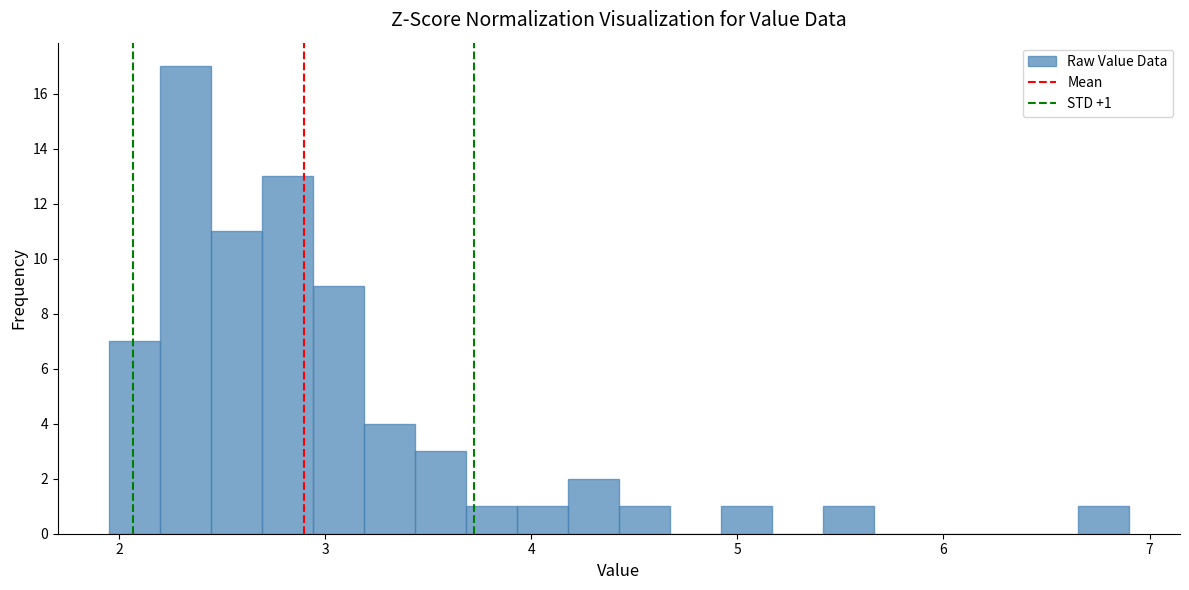

Around what value on the x-axis is the tallest bar? Give the approximate position of its centre, as read against the axis.

2.3